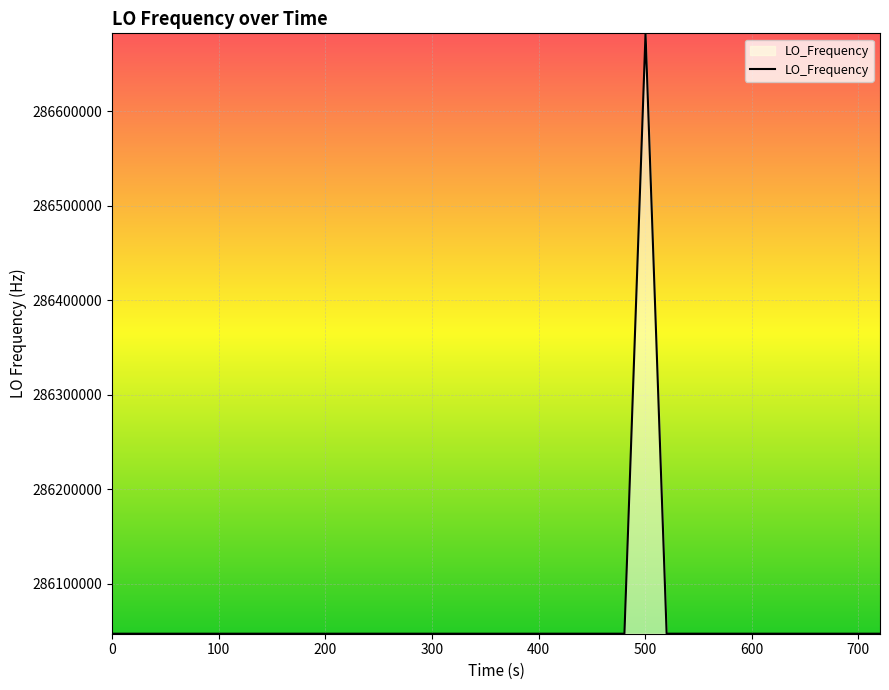

What is the greatest value displayed?

286682713.1